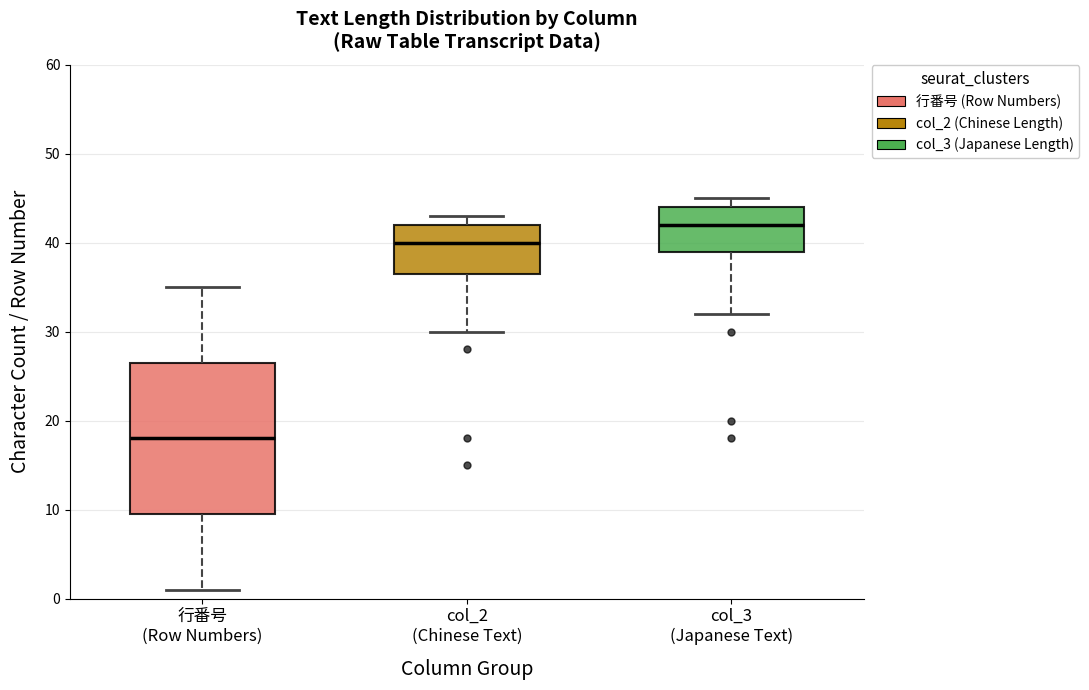

Comparing the boxes themselves (not the whiskers), which one is the tallest?

行番号 (Row Numbers)